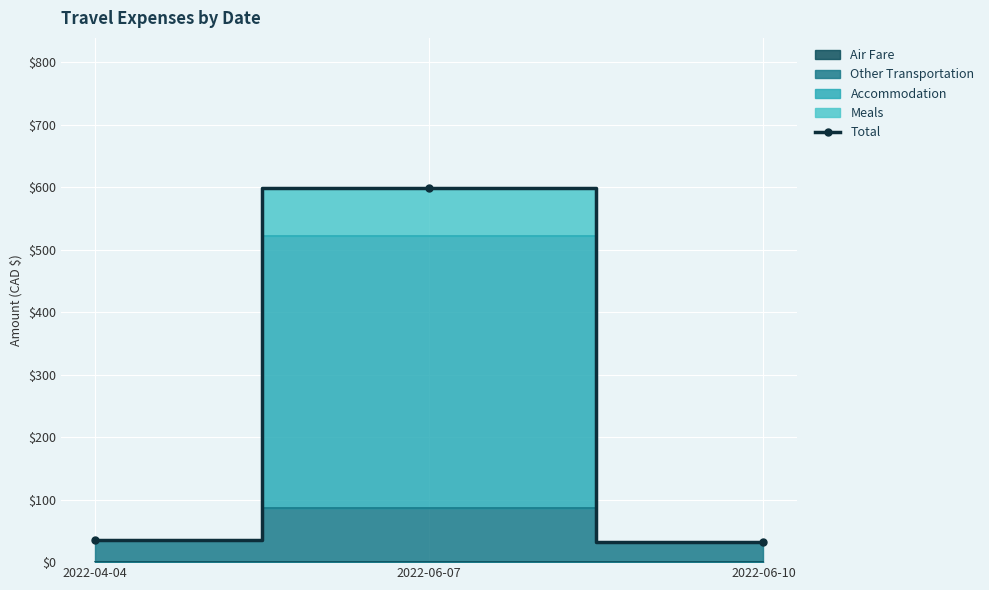

Reading right to left, transcribe all the data shown in this chart.

2022-06-10=32.0	2022-06-07=599.3	2022-04-04=35.0